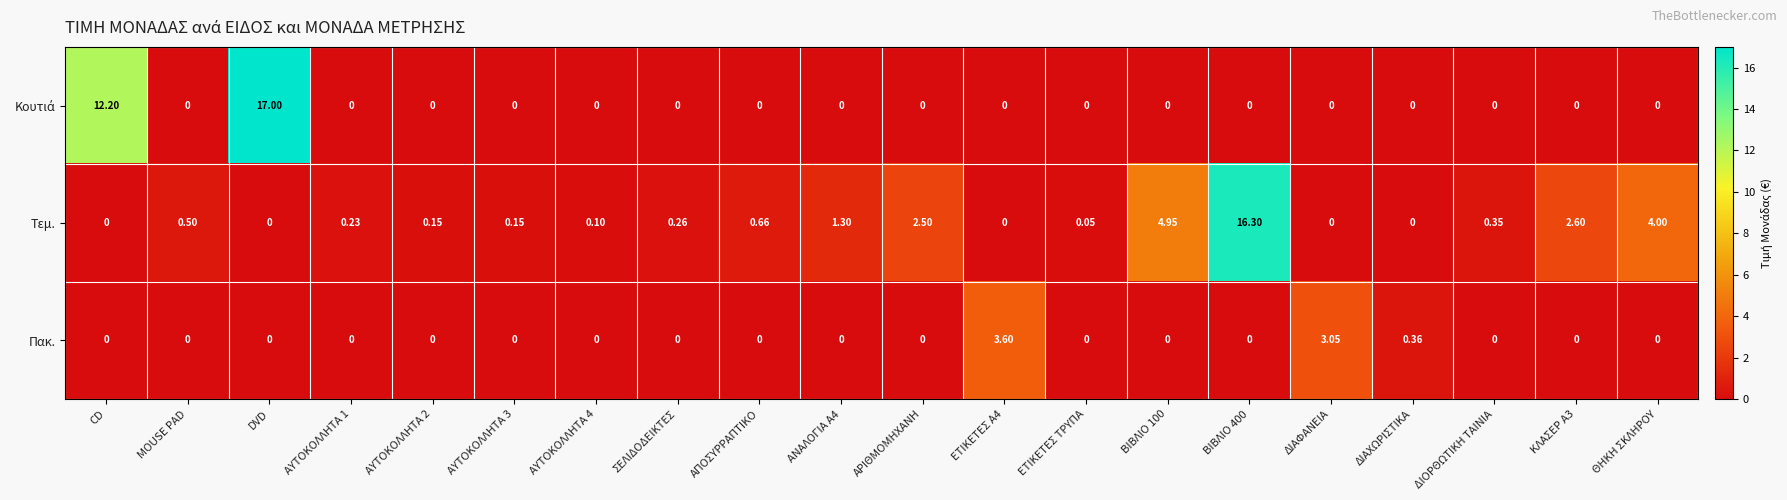

Which series has the largest total across all categories?

Τεμ.